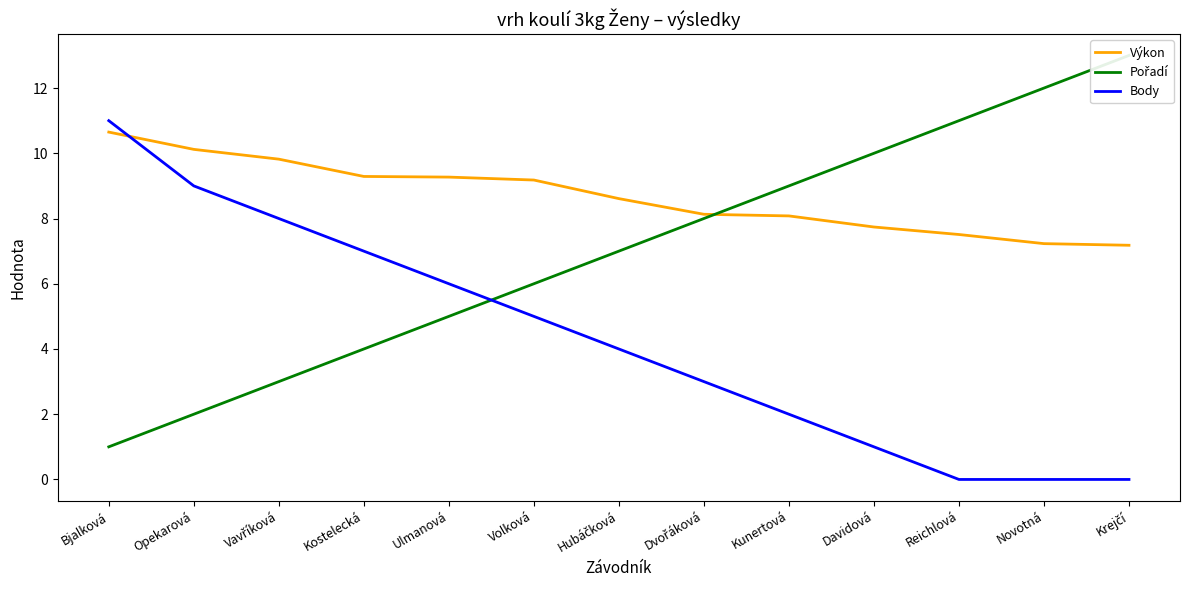

How many values in Body are above zero?

10